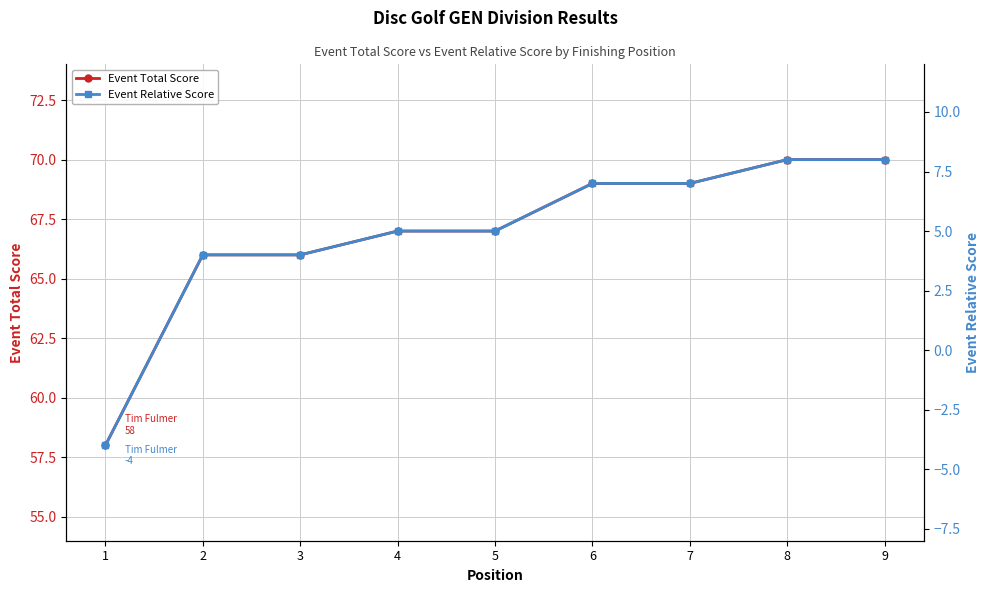

How many values in the Event Total Score series are below 67?

3